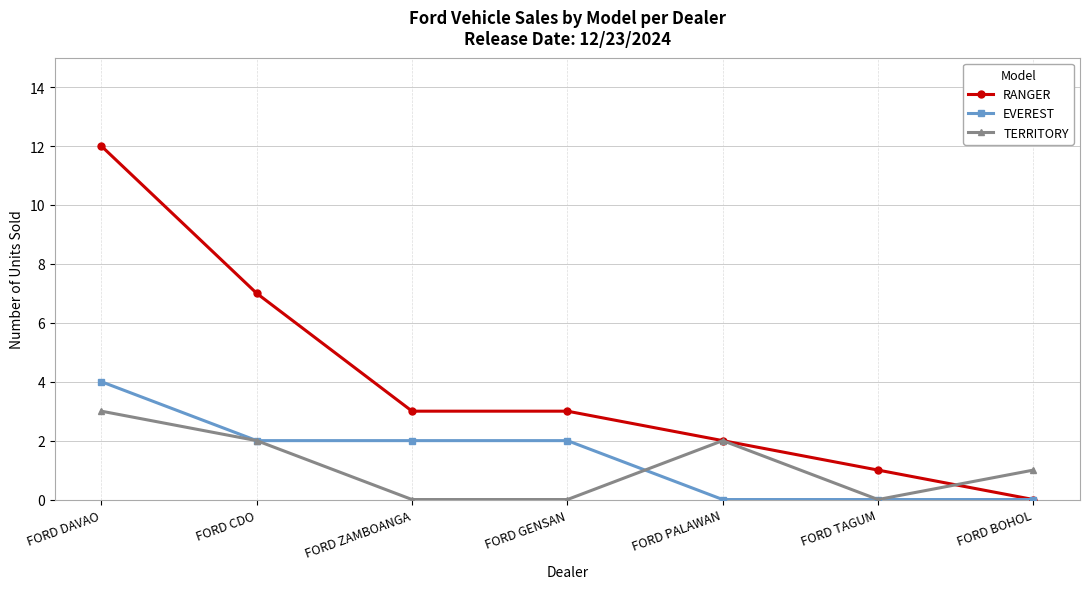

What is the spread (max minus min) of values at FORD BOHOL?

1